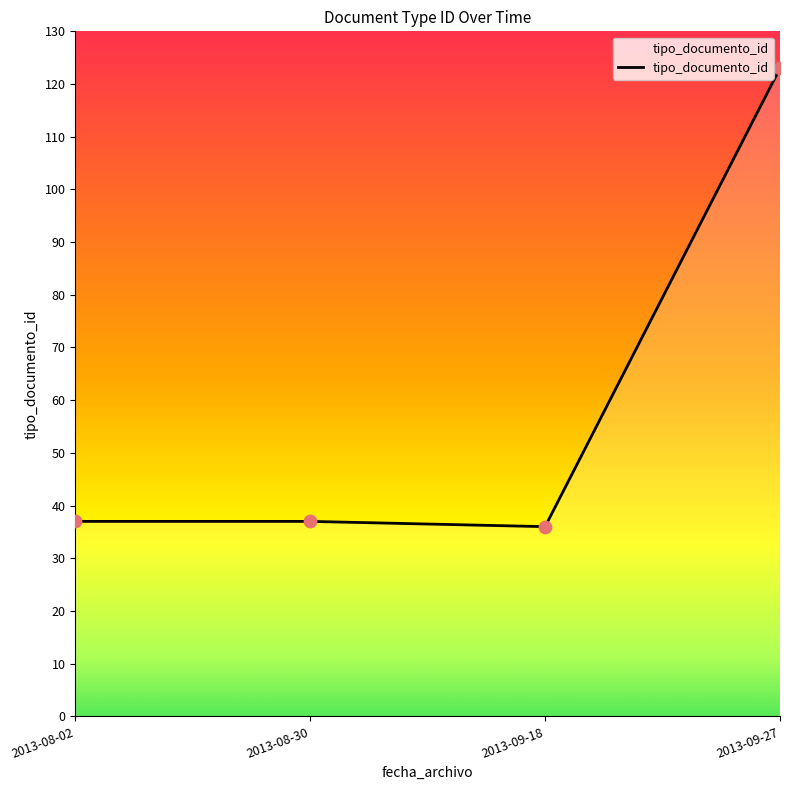

What is the change in value from 2013-08-30 to 2013-09-27?

+86